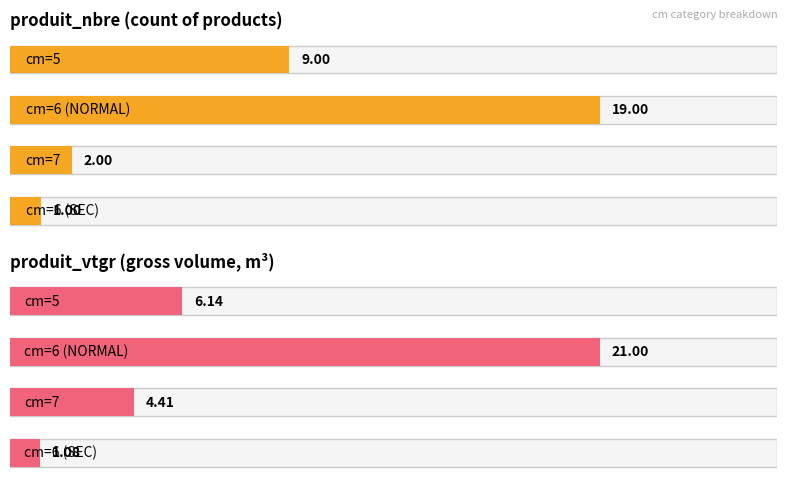

Are the bars grouped side by side (vs. stacked)?

Yes